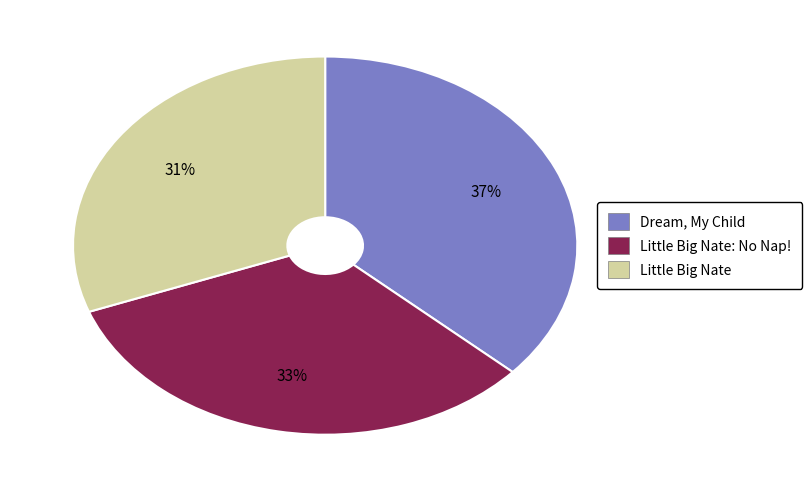

To the nearest percent, what percentage of the pie is Little Big Nate?

31%